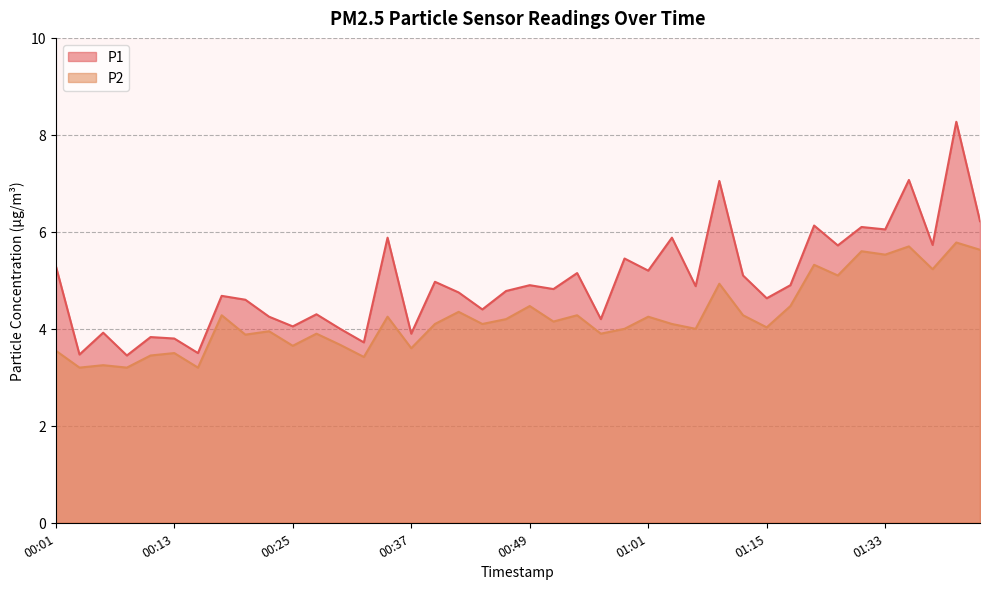

Does the chart display data point markers on the line(s)?

No